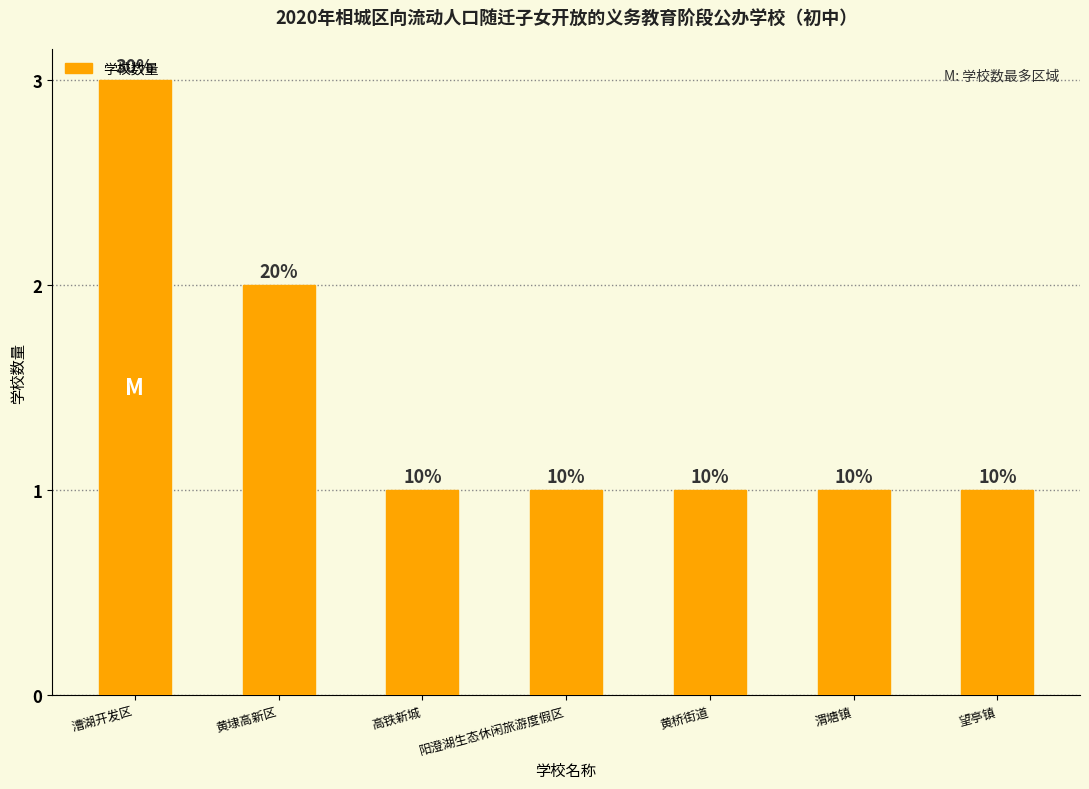

What is the smallest value displayed?

1